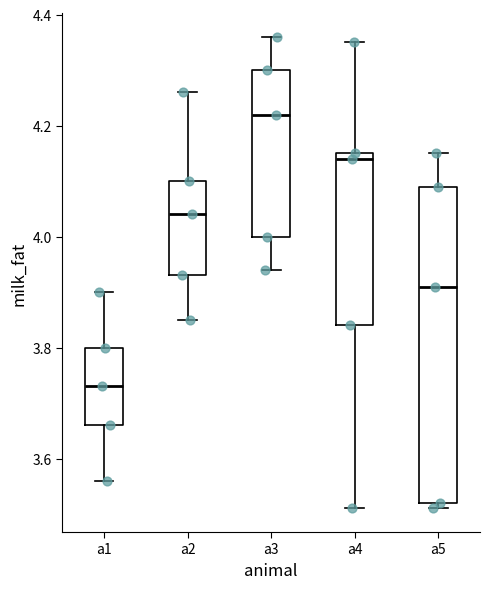

Reading left to right, read every box against the y-axis: the position of its median line, the range the box covers, and the ends of its whiskers. The values are not printed on the chart, so give them approximately, as read against the axis.

a1: median 3.74, box 3.66 to 3.80, whiskers 3.56 to 3.90
a2: median 4.04, box 3.94 to 4.10, whiskers 3.86 to 4.26
a3: median 4.22, box 4.00 to 4.30, whiskers 3.94 to 4.36
a4: median 4.14, box 3.84 to 4.16, whiskers 3.52 to 4.36
a5: median 3.92, box 3.52 to 4.10, whiskers 3.52 (just below the box's lower edge) to 4.16